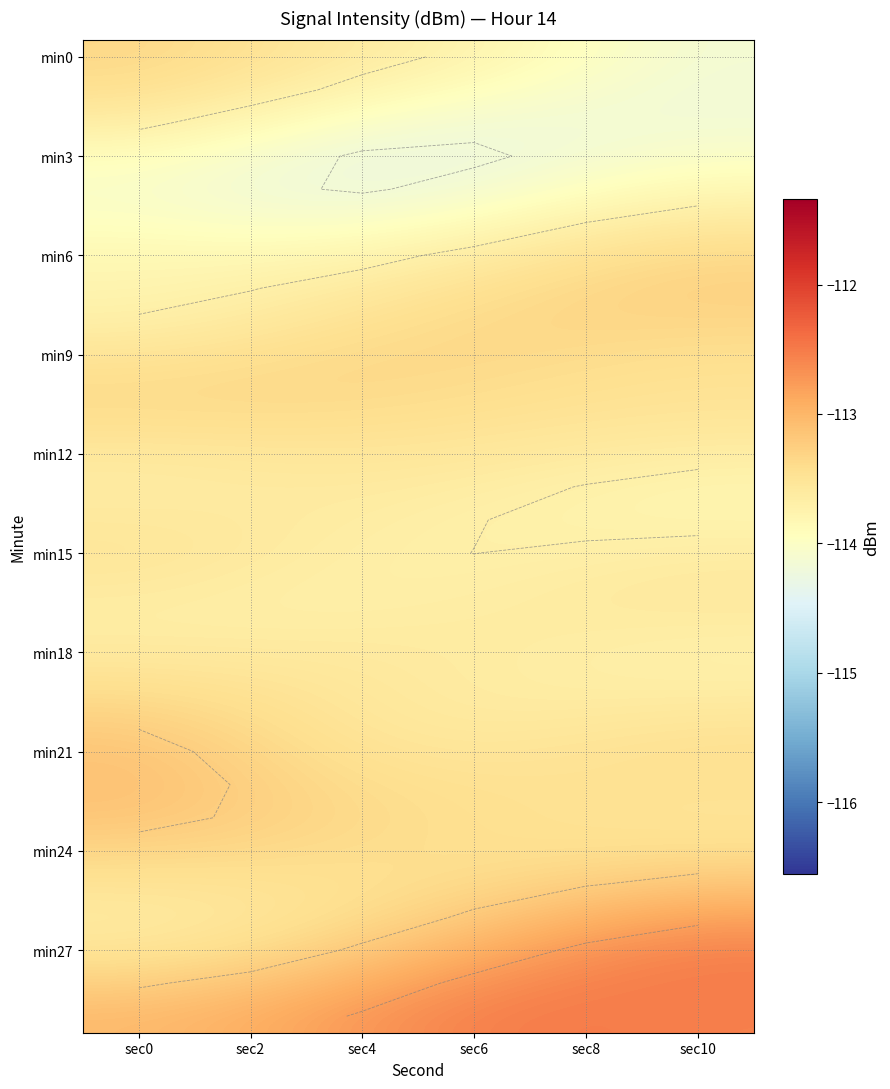

Between sec10 and sec0, which is larger?

sec0